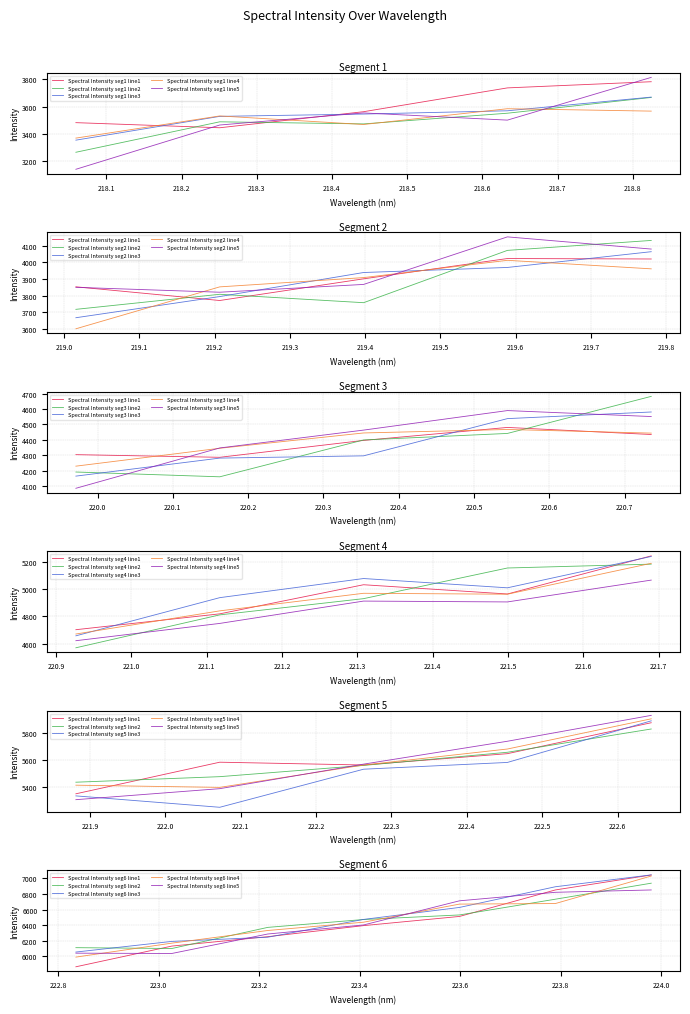

Between 223.2172 and 223.0264, which is larger?

223.2172